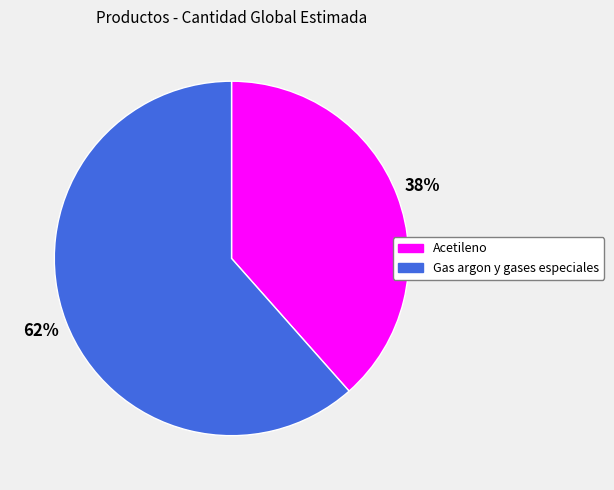

To the nearest percent, what is the average slice percentage?

50%